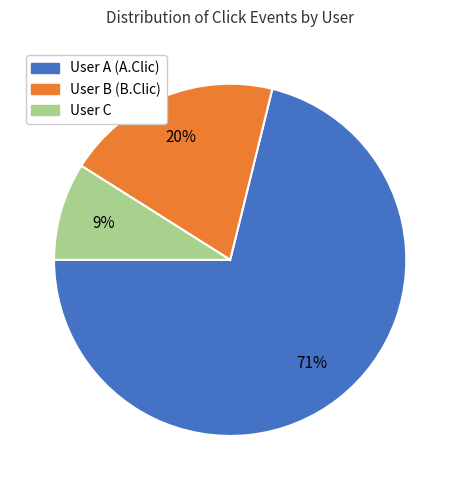

How many slices are in this pie chart?

3